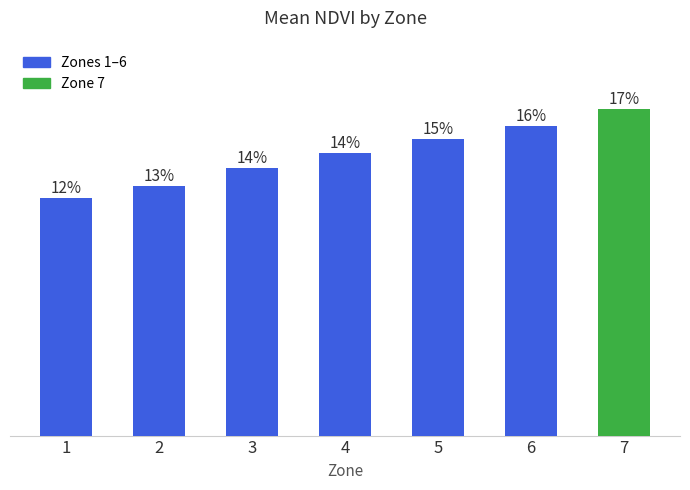

Rank the categories by value from highest to lowest.

7, 6, 5, 4, 3, 2, 1